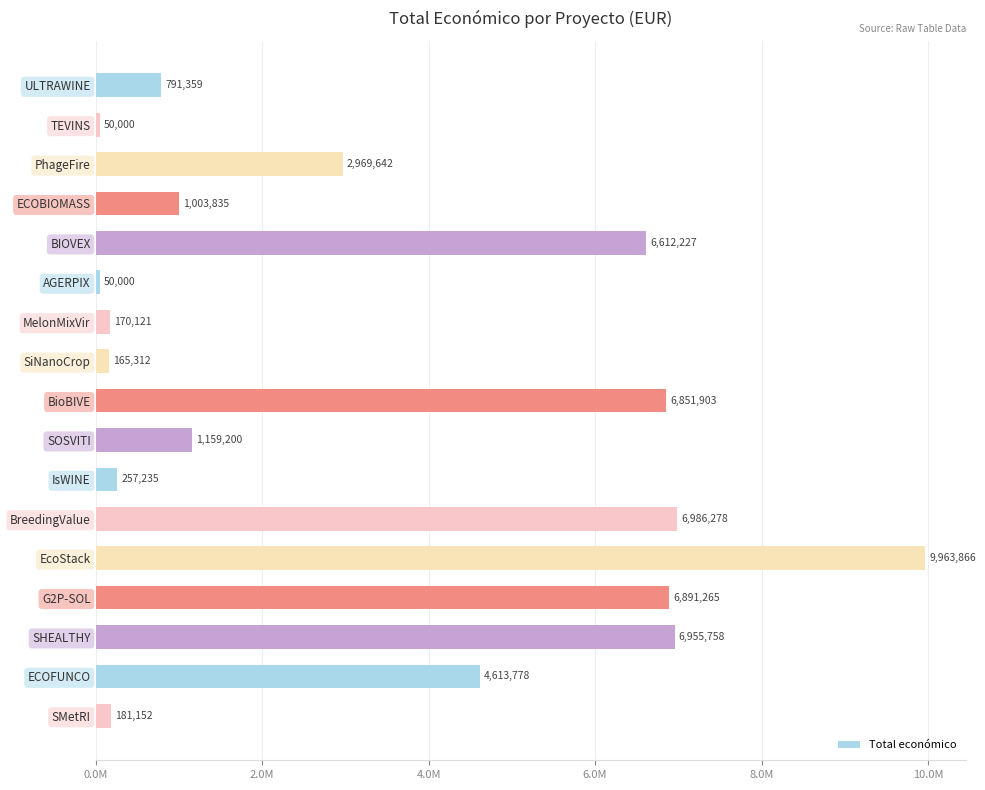

Are the bars horizontal?

Yes